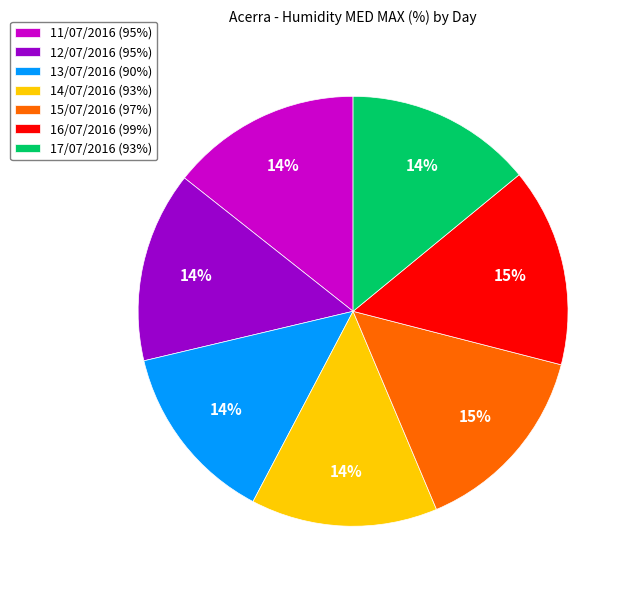

To the nearest percent, what is the difference between the largest and smallest slice percentages?

1%